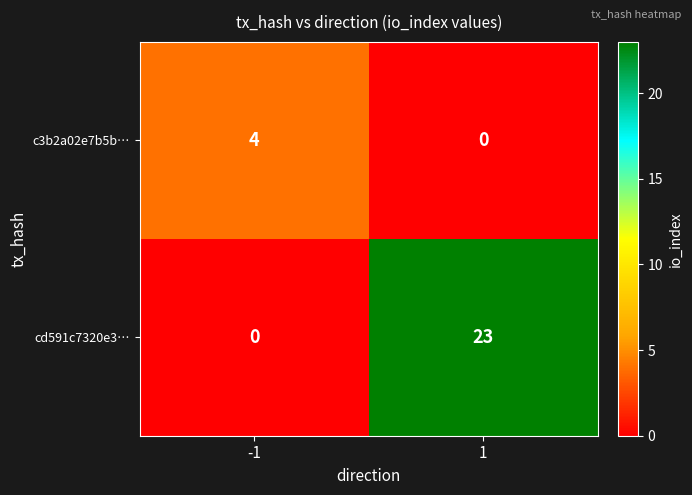

The c3b2a02e7b5b… series shows 3 at -1. True or false?

False